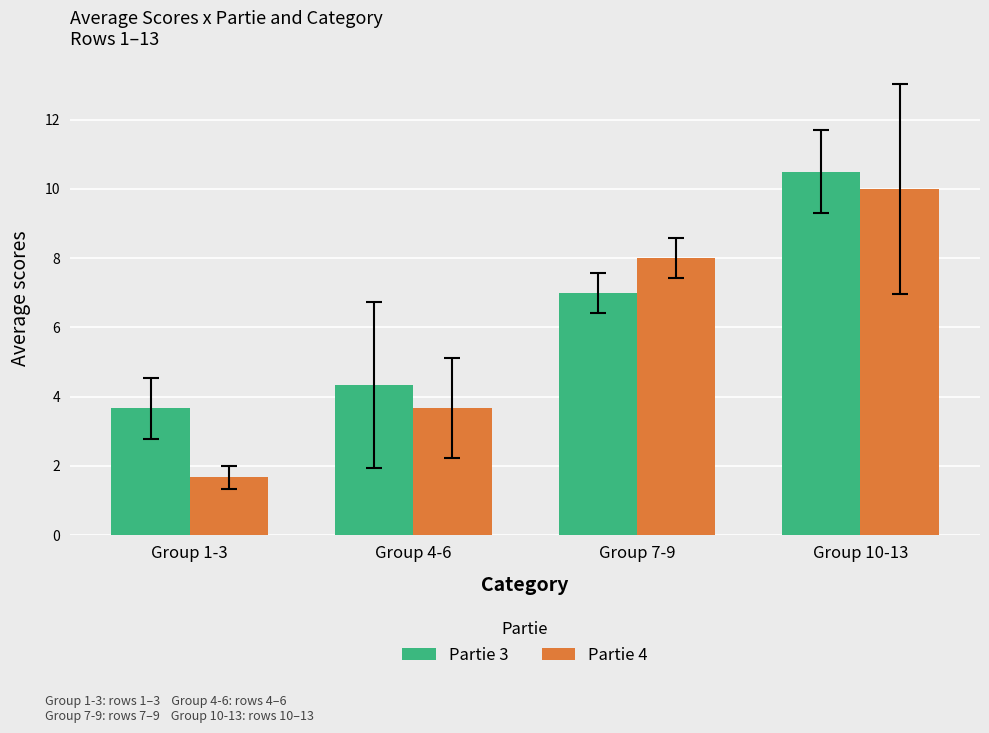

Are the bars grouped side by side (vs. stacked)?

Yes